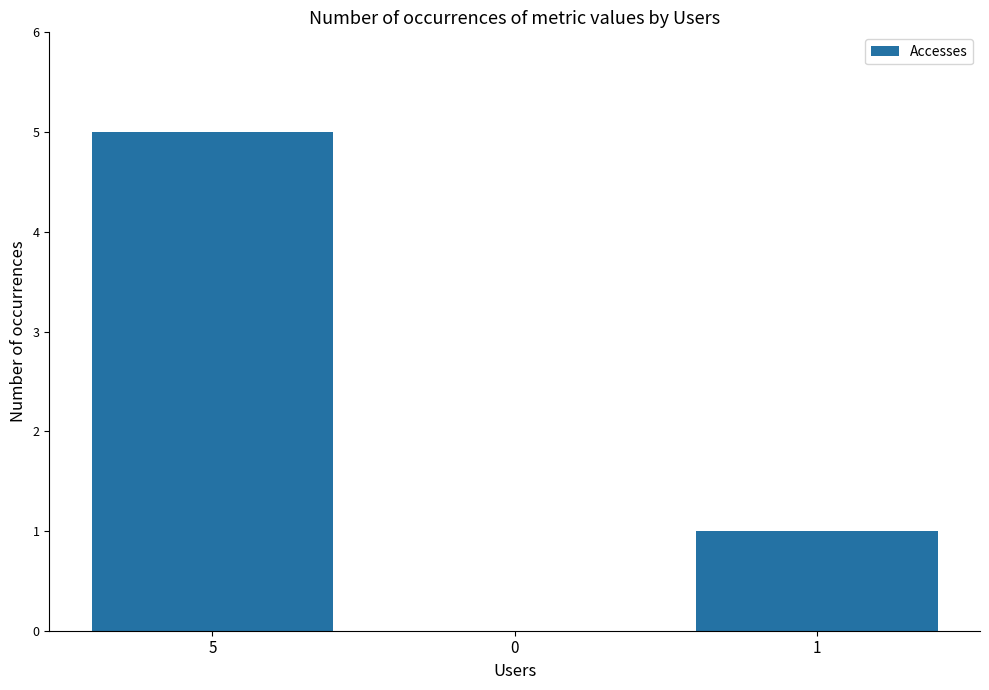

The chart shows a value of 5 at 5. True or false?

True